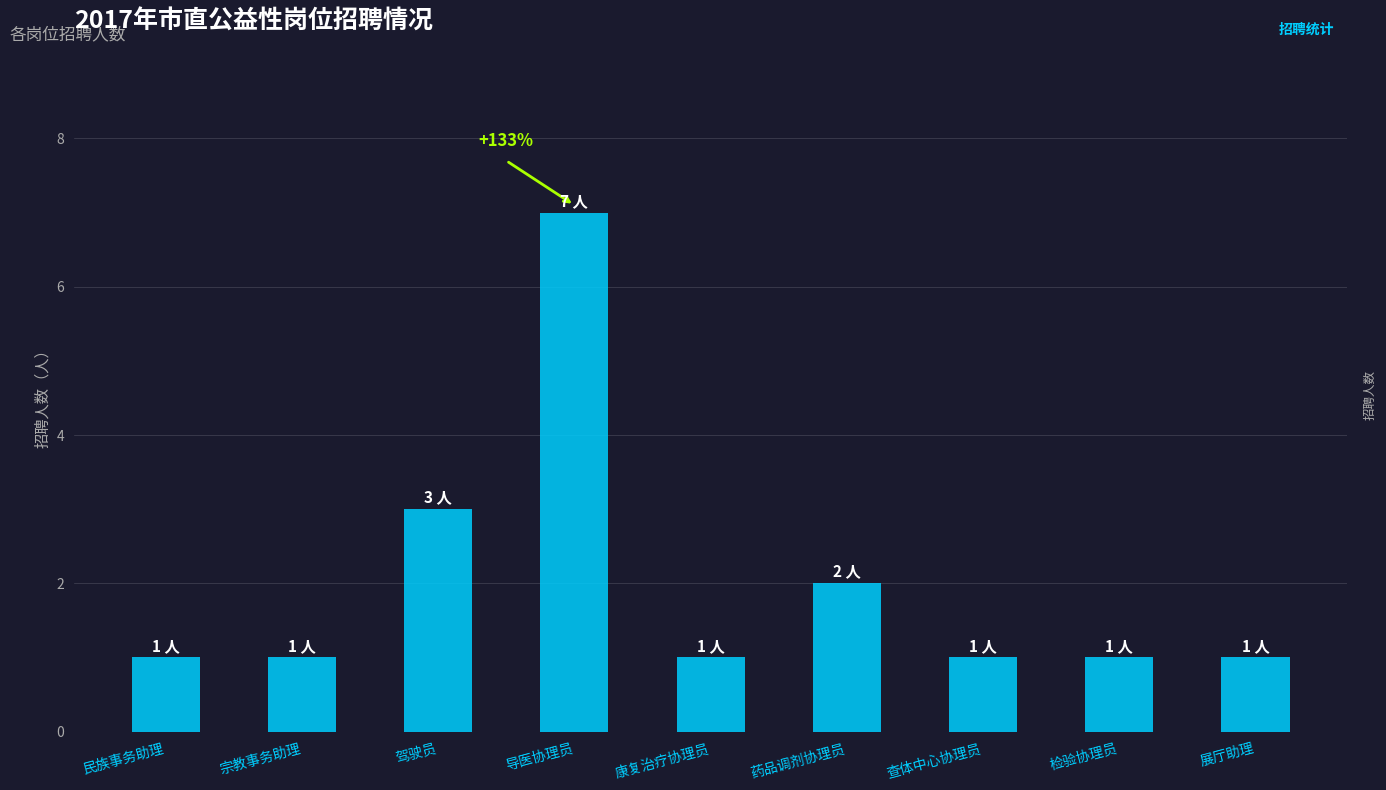

Which label corresponds to the largest value in the chart?

导医协理员